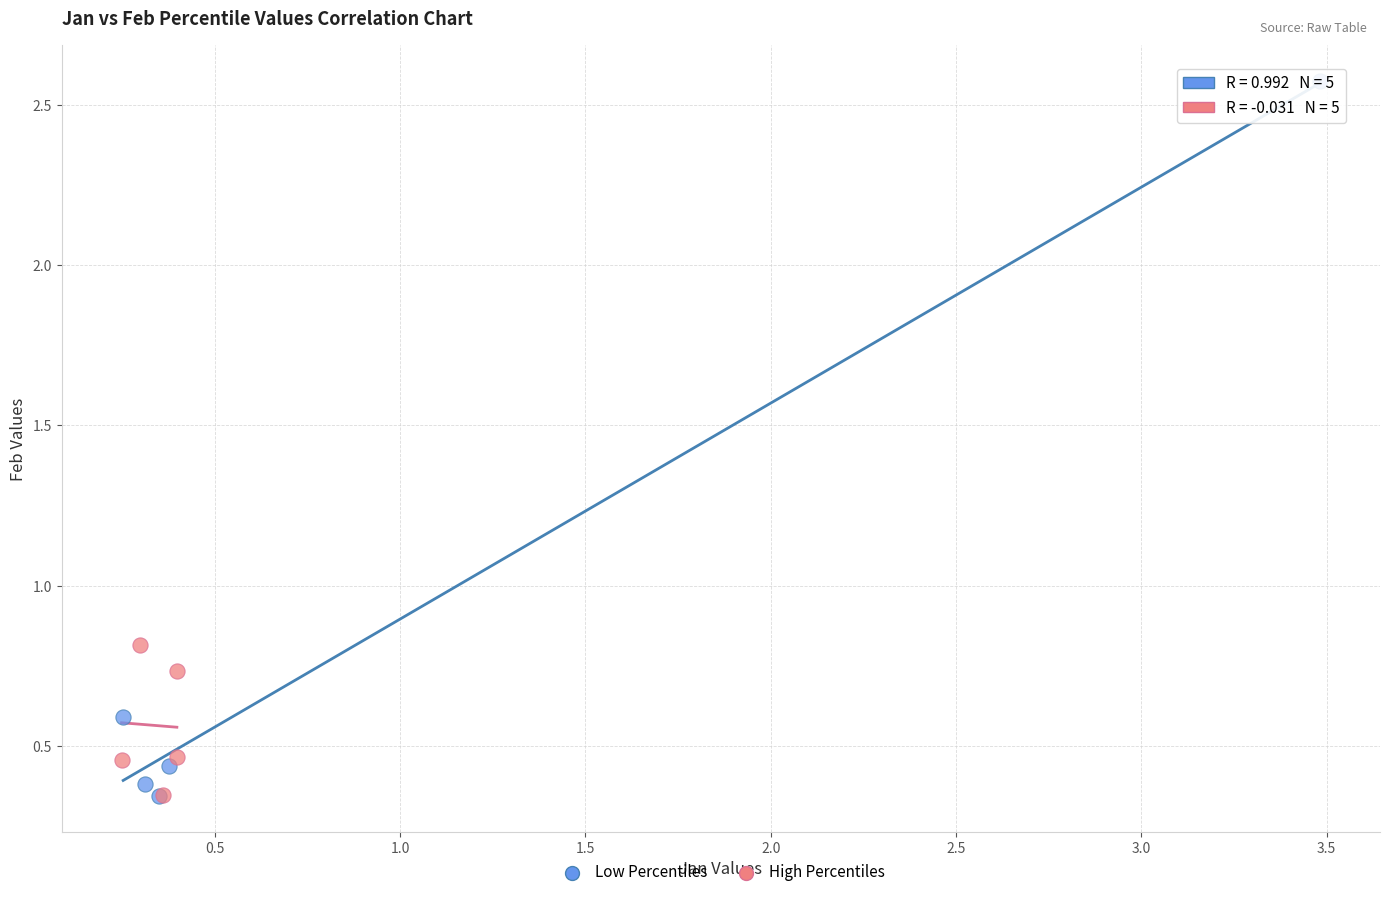

Which series has the widest spread of Y values?

Low Percentiles